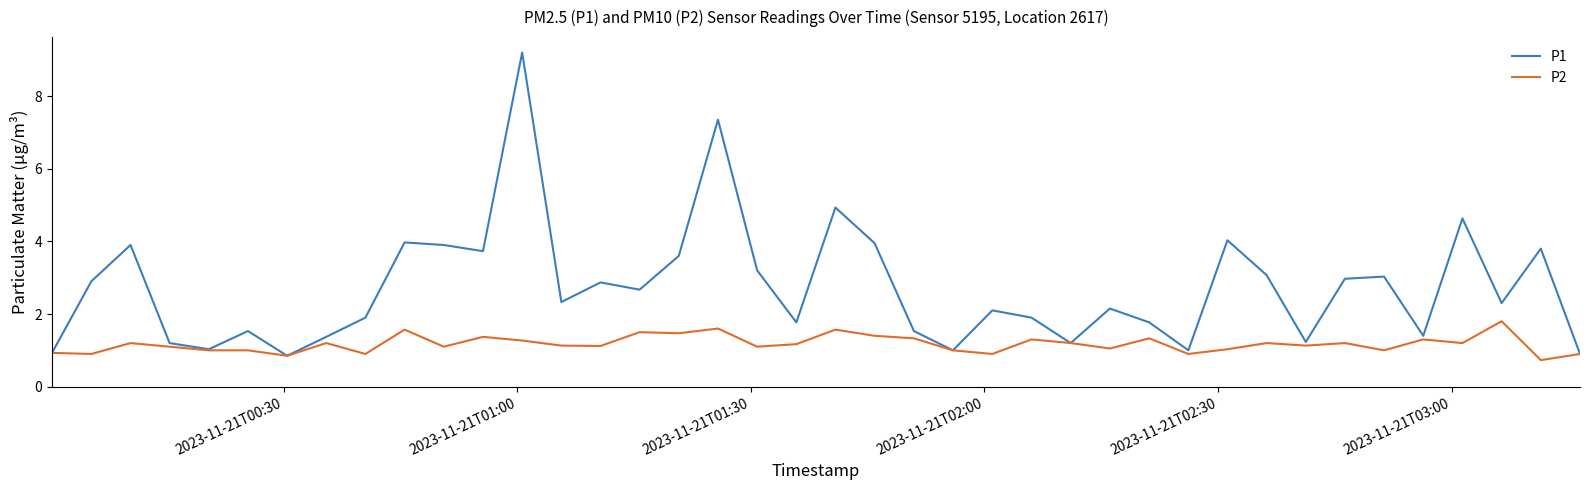

How many interior local peaks does the P1 series have?

13